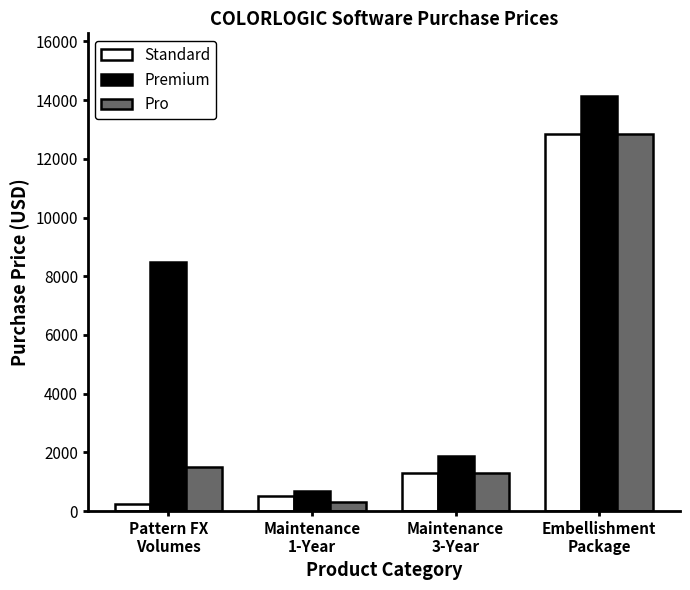

At Pattern FX
Volumes, list the series in order from largest to smallest.

Premium, Pro, Standard